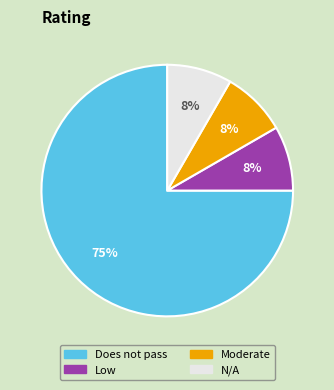

To the nearest percent, what is the average slice percentage?

25%